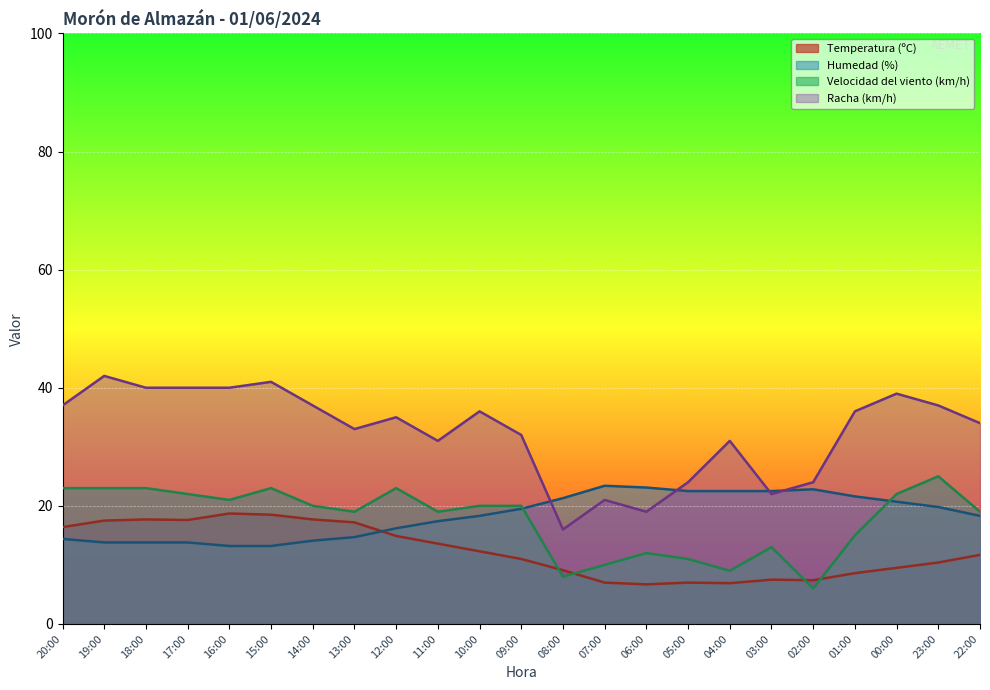

Between 19:00 and 22:00, which series saw the biggest shift?

Racha (km/h)